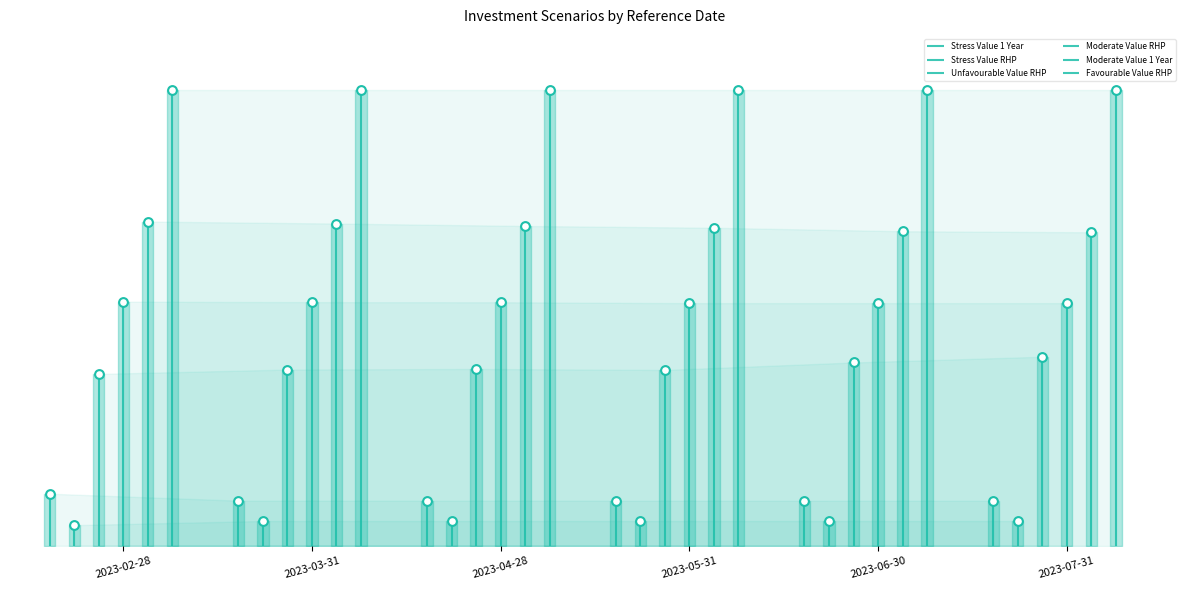

At which category is the sum across all series the highest?

2023-07-31